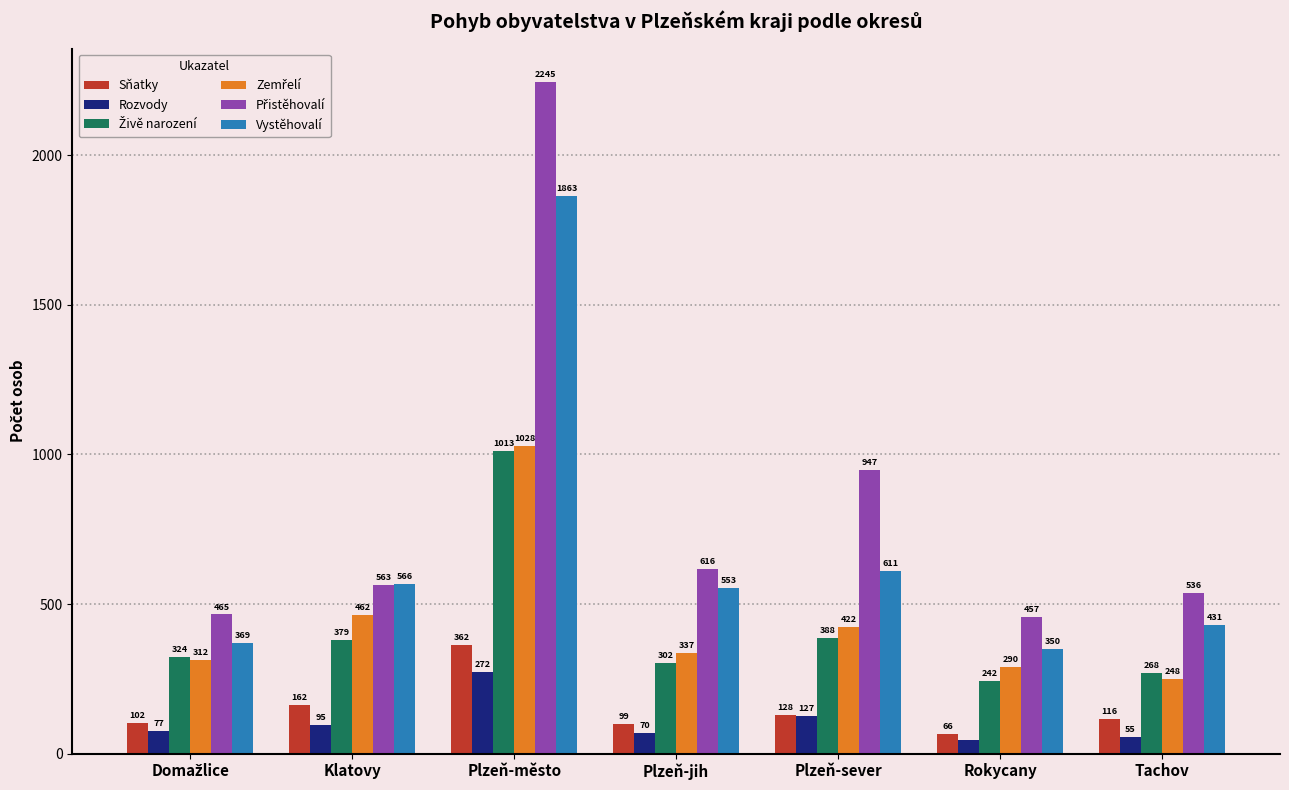

The value of Vystěhovalí at Plzeň-jih is 319. True or false?

False